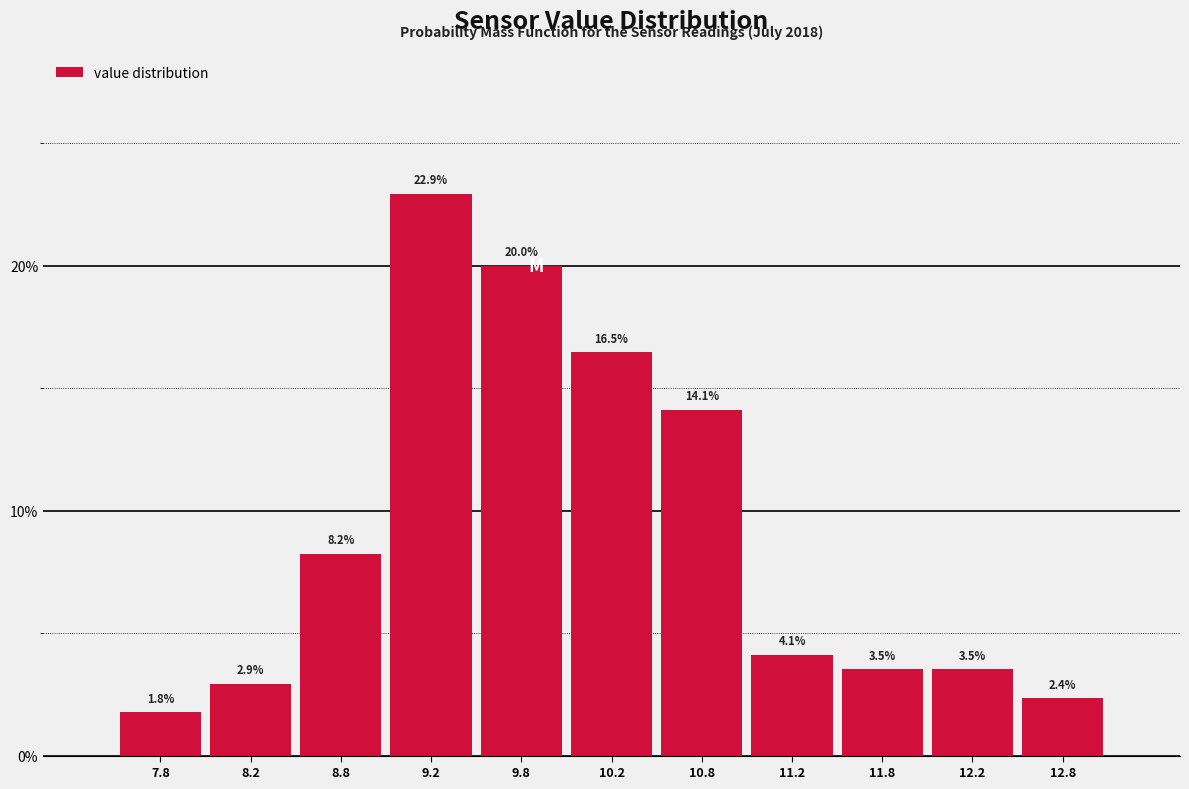

Reading left to right, transcribe this chart: for each bar, give the range it covers on the x-axis and its height.

7.5 to 8.0: 1.8
8.0 to 8.5: 2.9
8.5 to 9.0: 8.2
9.0 to 9.5: 22.9
9.5 to 10.0: 20.0
10.0 to 10.5: 16.5
10.5 to 11.0: 14.1
11.0 to 11.5: 4.1
11.5 to 12.0: 3.5
12.0 to 12.5: 3.5
12.5 to 13.0: 2.4